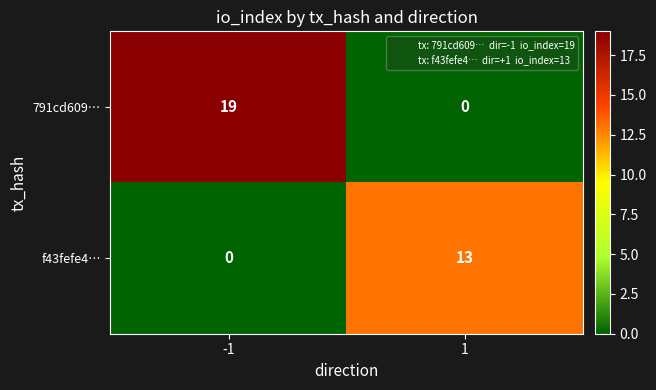

What is the sum of all f43fefe4… values?

13